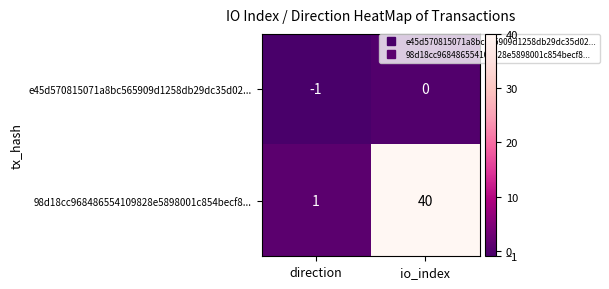

What is the total value across all series at io_index?

40